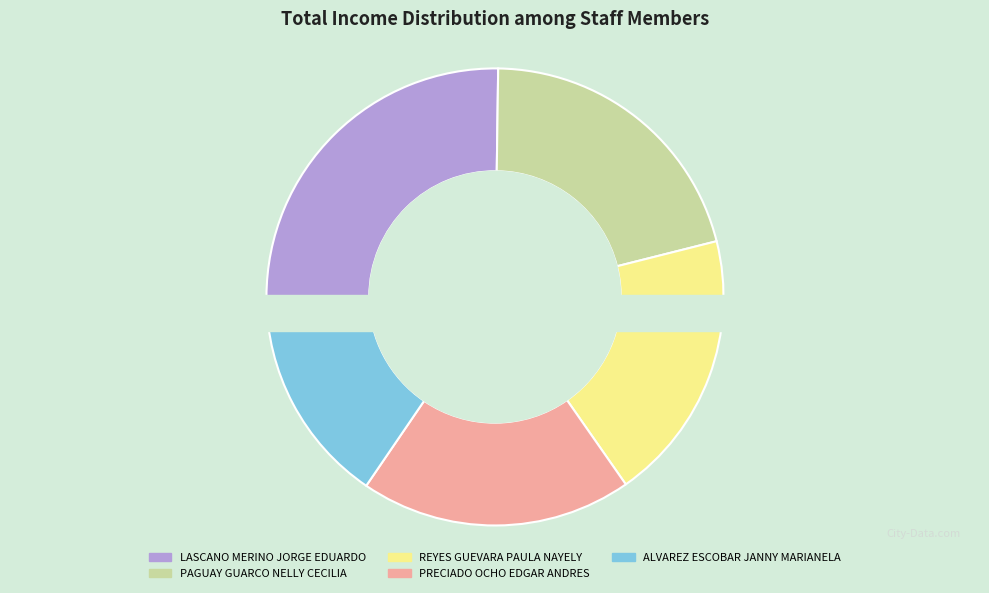

Combined, what portion of the pie is PAGUAY GUARCO NELLY CECILIA and PRECIADO OCHO EDGAR ANDRES?

40.1%